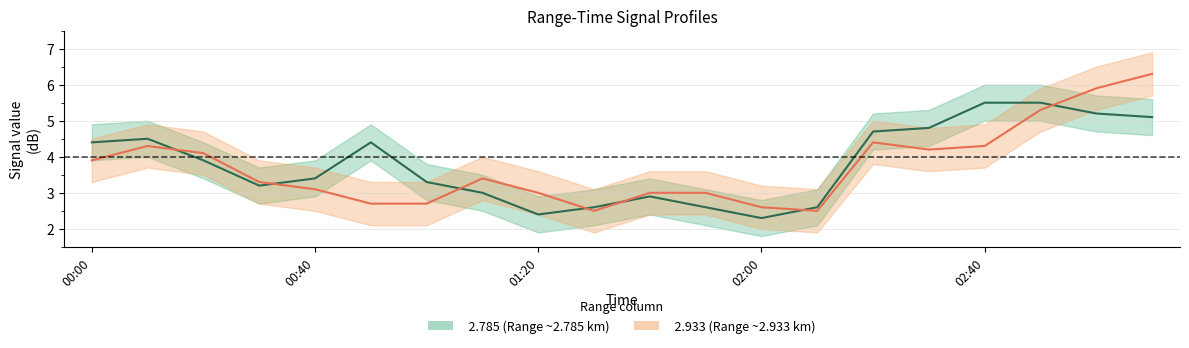

Is the value of   2.785 at 2011/01/19 02:00 greater than the value of   2.933 at 2011/01/19 02:30?

No